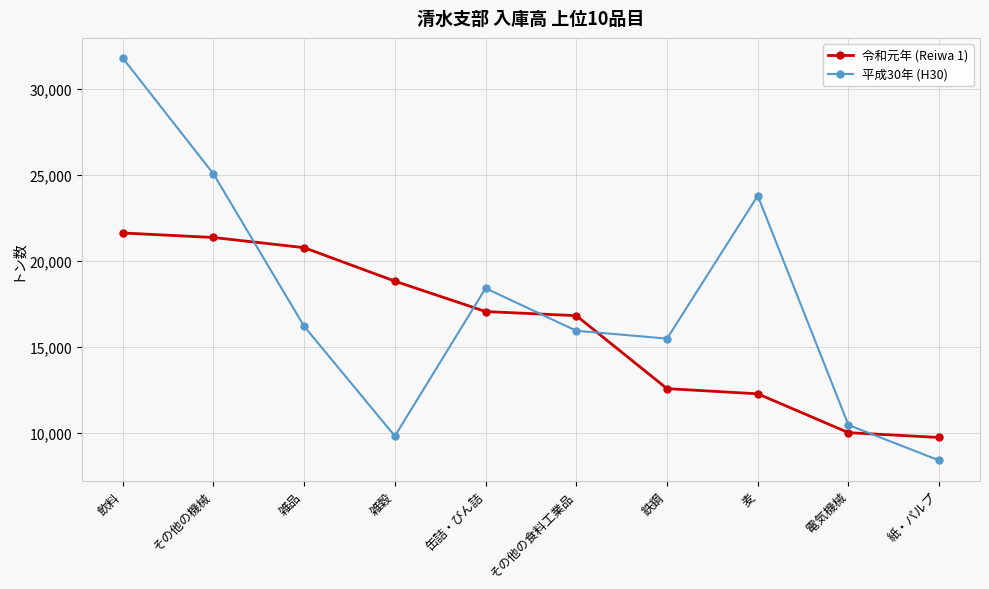

What is the maximum value for 平成30年 (H30)?

31795